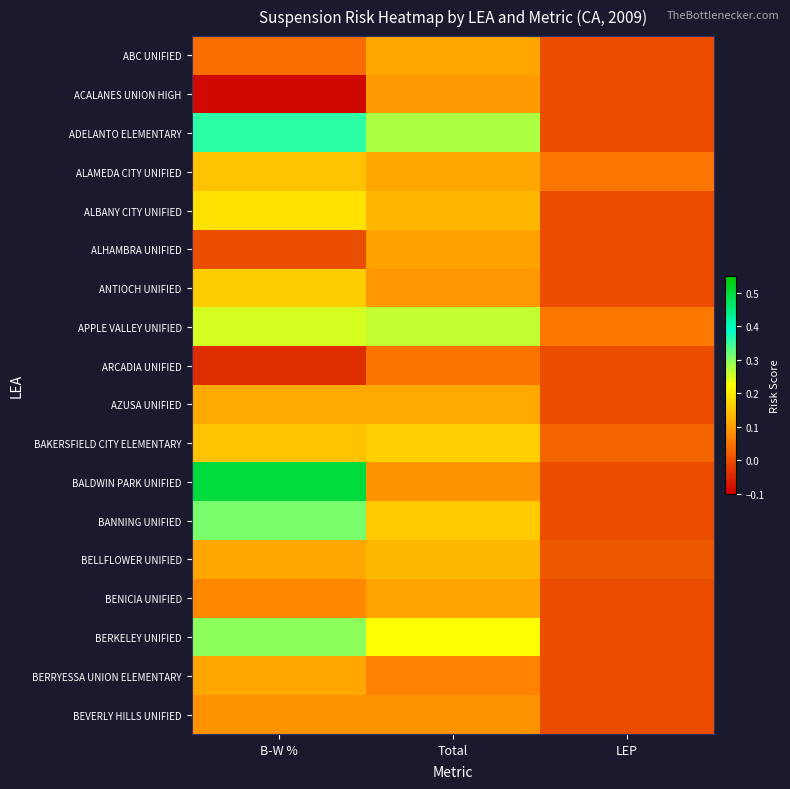

Which series changed the most between Total and LEP?

ADELANTO ELEMENTARY